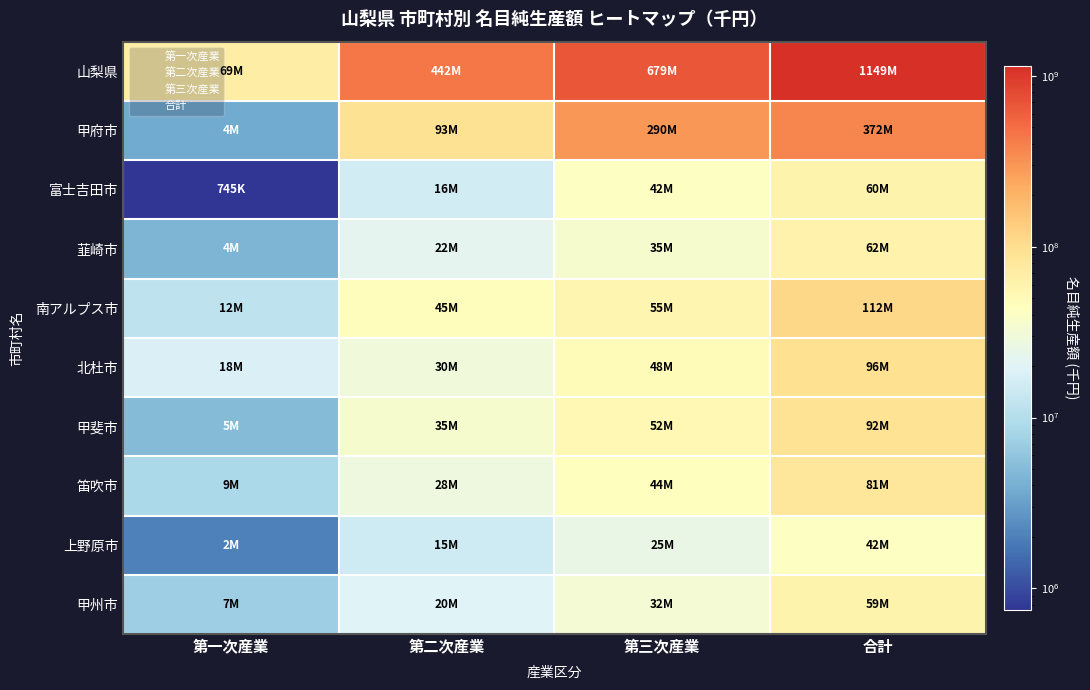

Between 第一次産業 and 第三次産業, which series saw the biggest shift?

山梨県